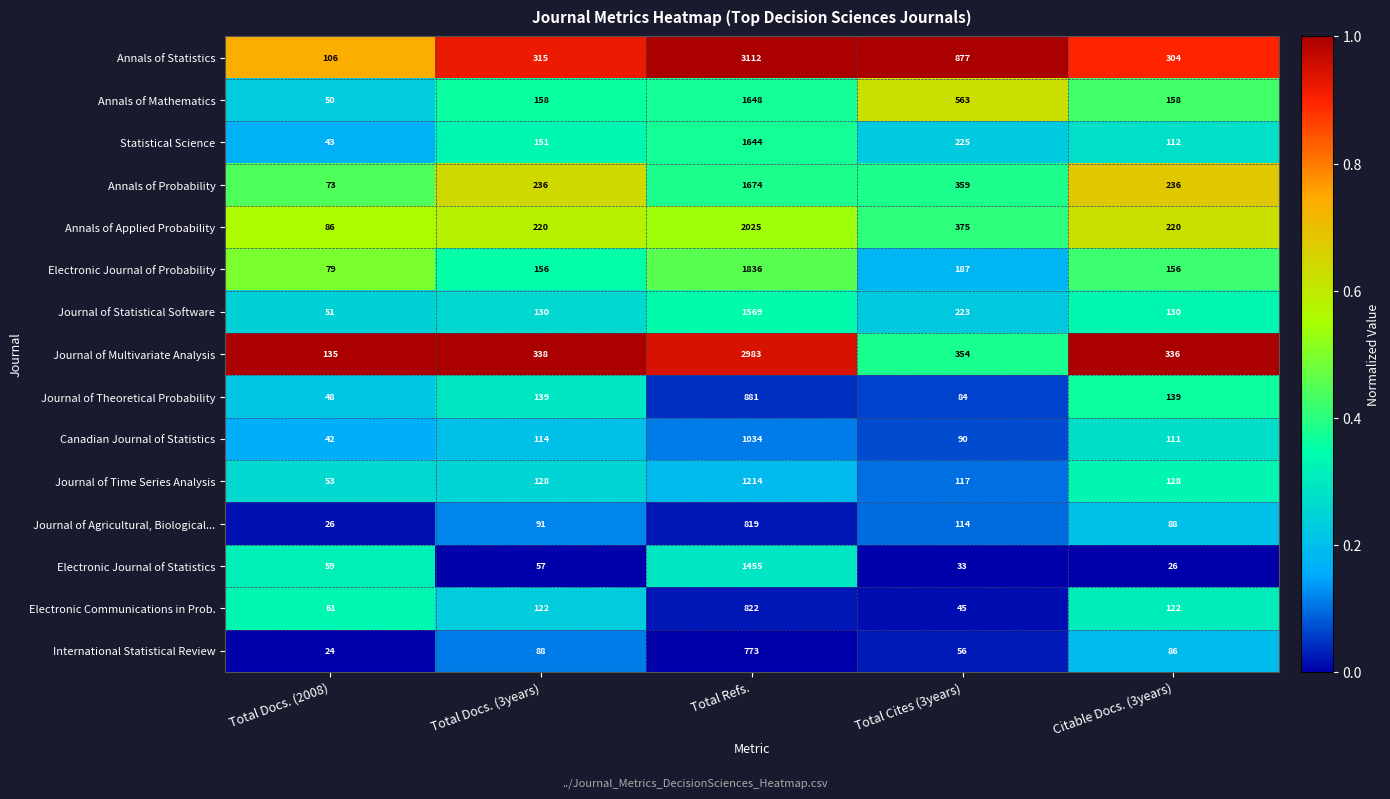

How many data points does each series have?

5